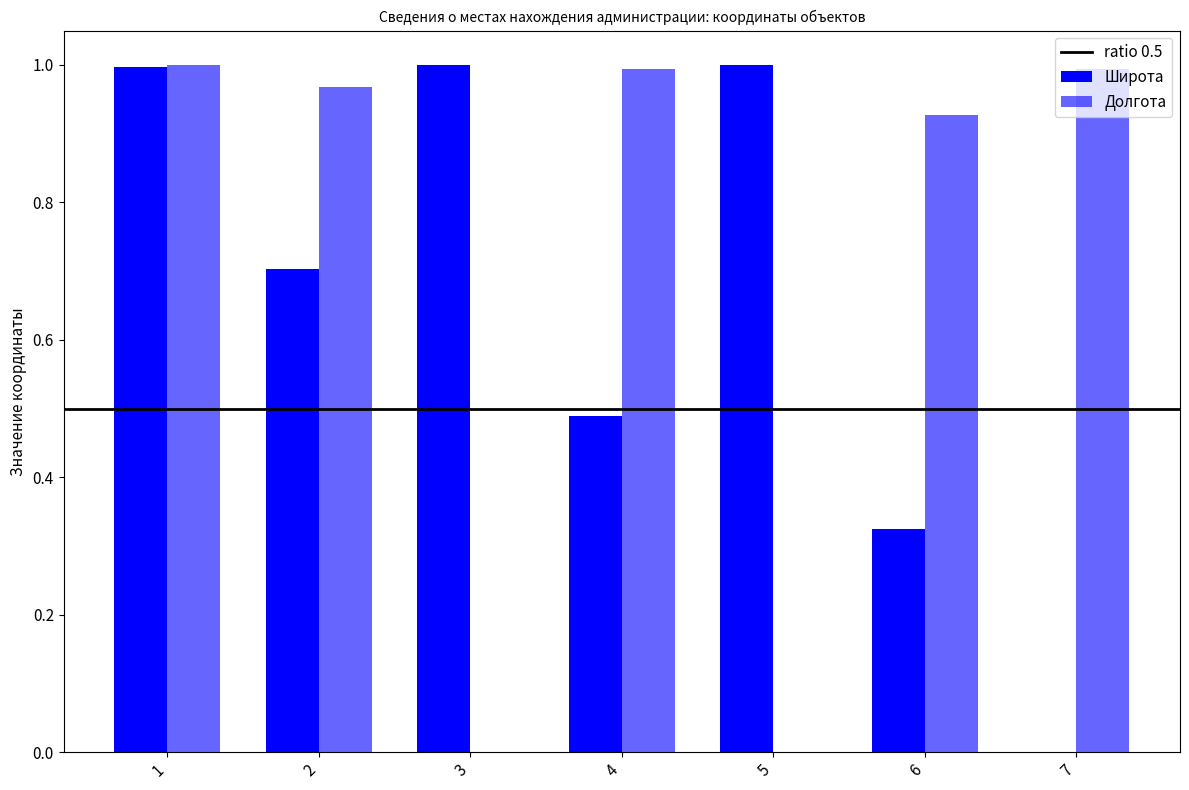

Which series has the largest total across all categories?

Долгота